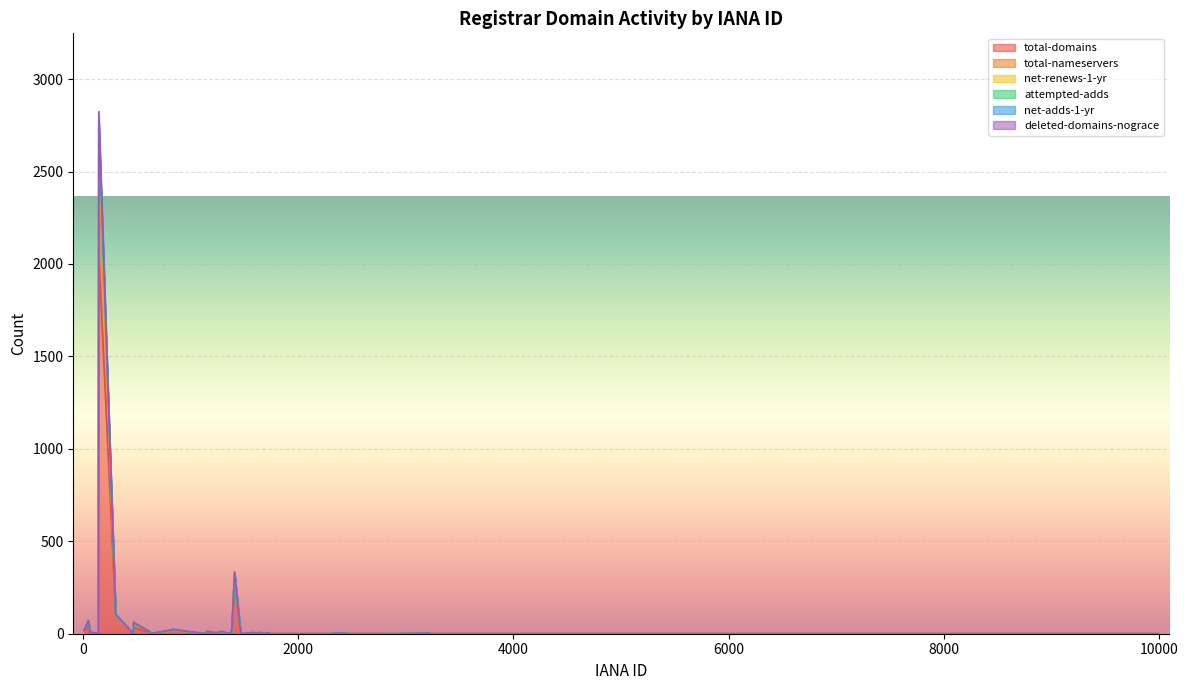

Between 1375 and 1673, which series saw the biggest shift?

total-domains